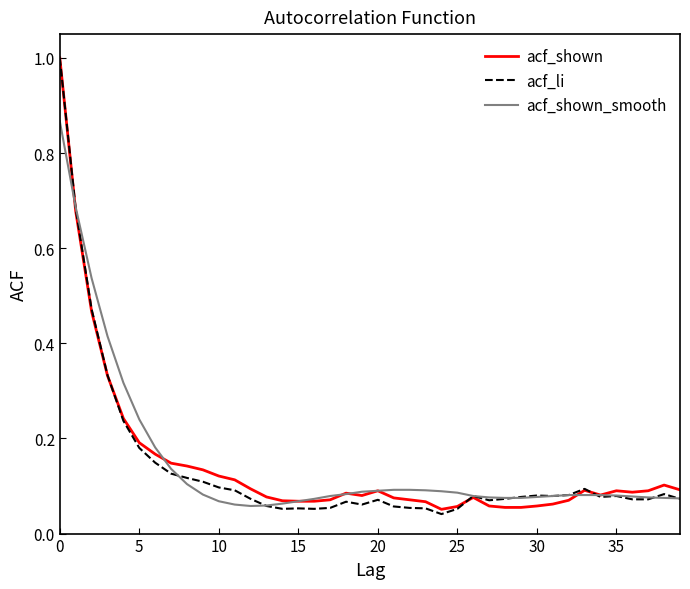

What is the maximum value for acf_shown?

1.0